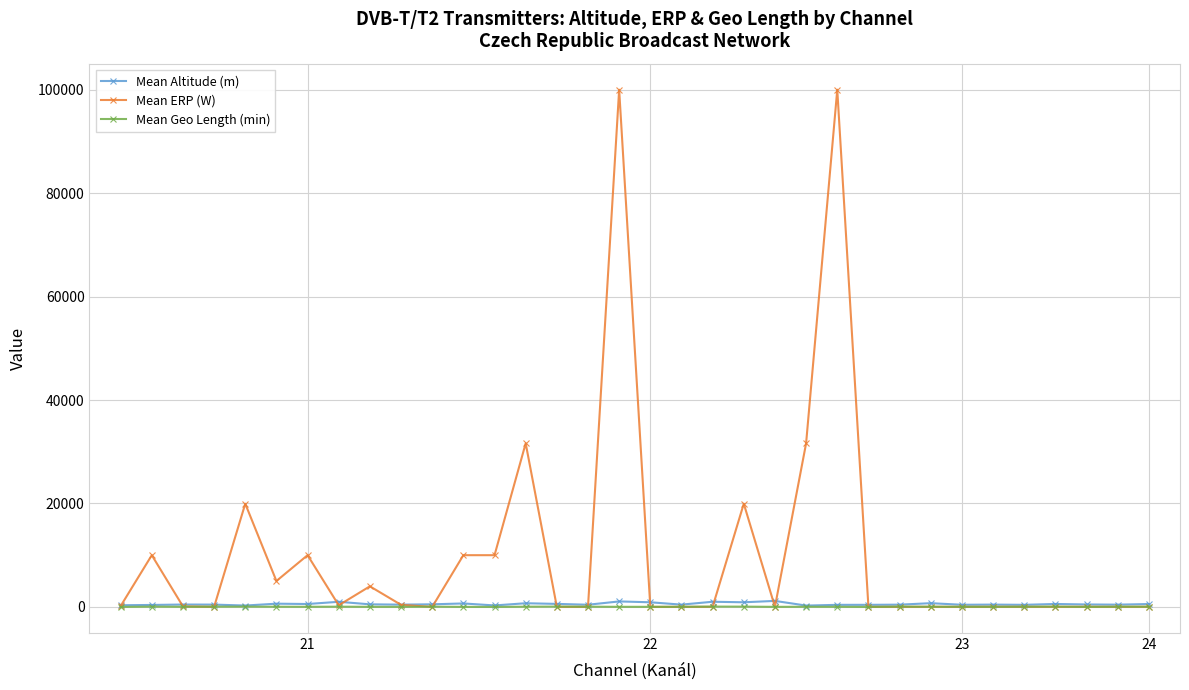

Which series has the largest range (max minus min)?

Mean ERP (W)